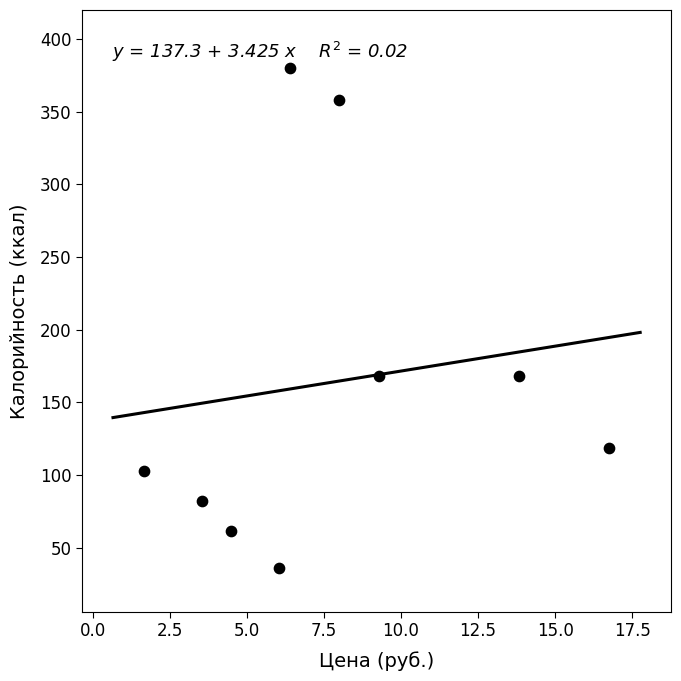

What is the range of Y values (max minus min)?

343.9